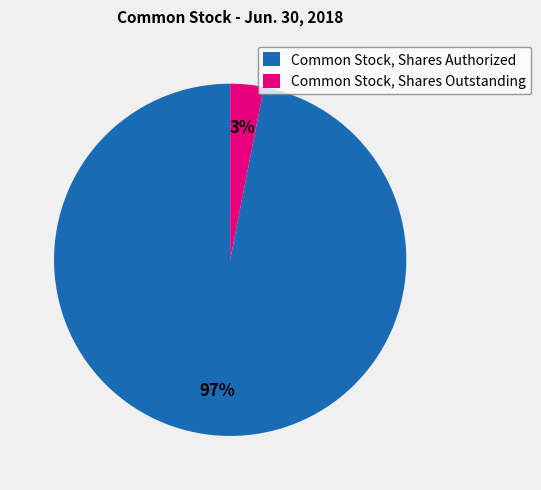

Does Common Stock, Shares Authorized represent more than half of the total?

Yes